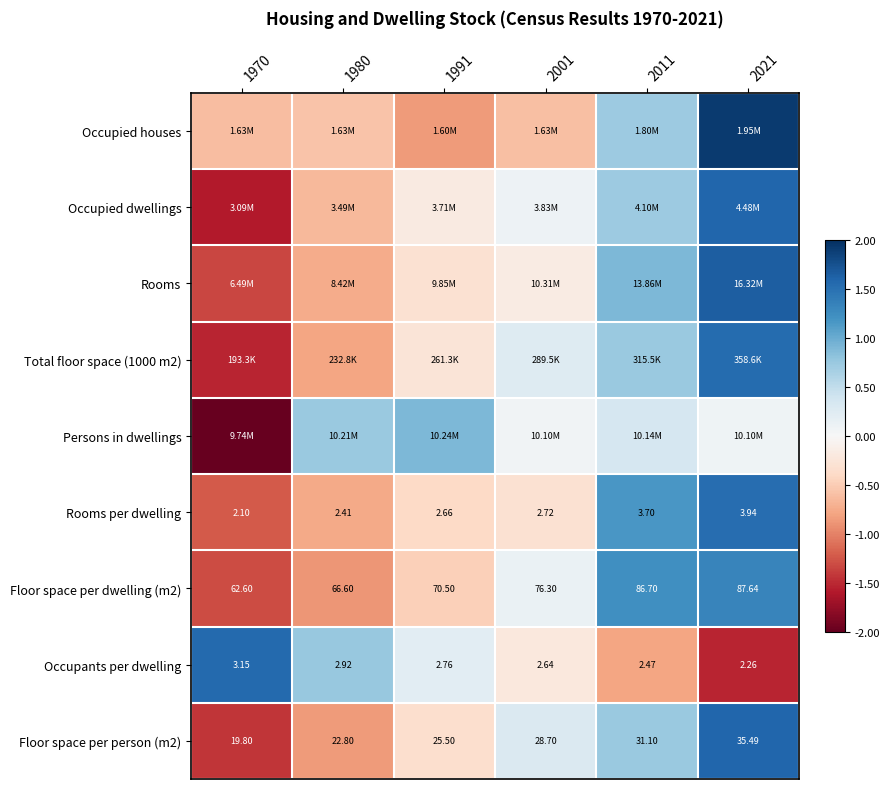

What is the smallest value displayed?

-2.1